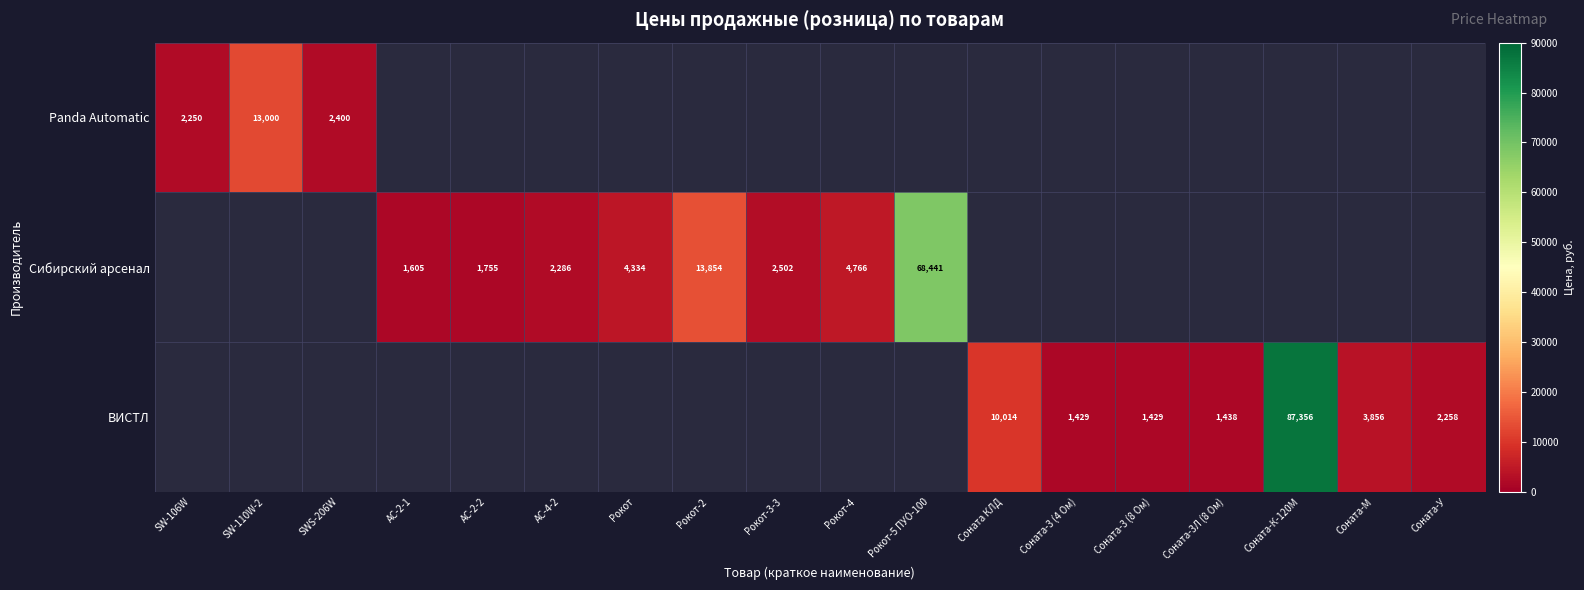

What is the smallest value displayed?

1429.0